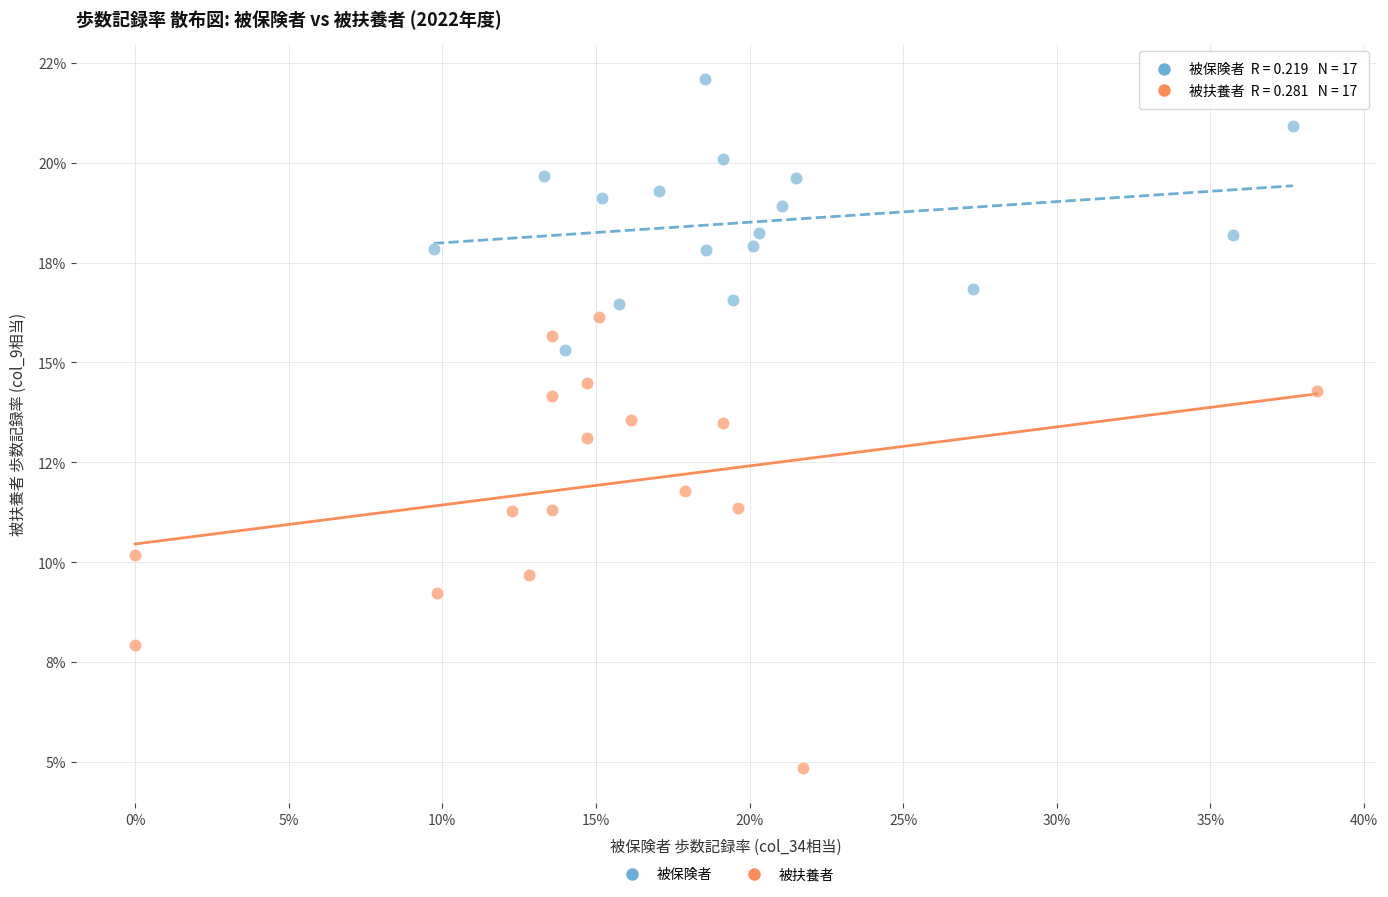

Which series reaches the minimum Y coordinate?

被扶養者